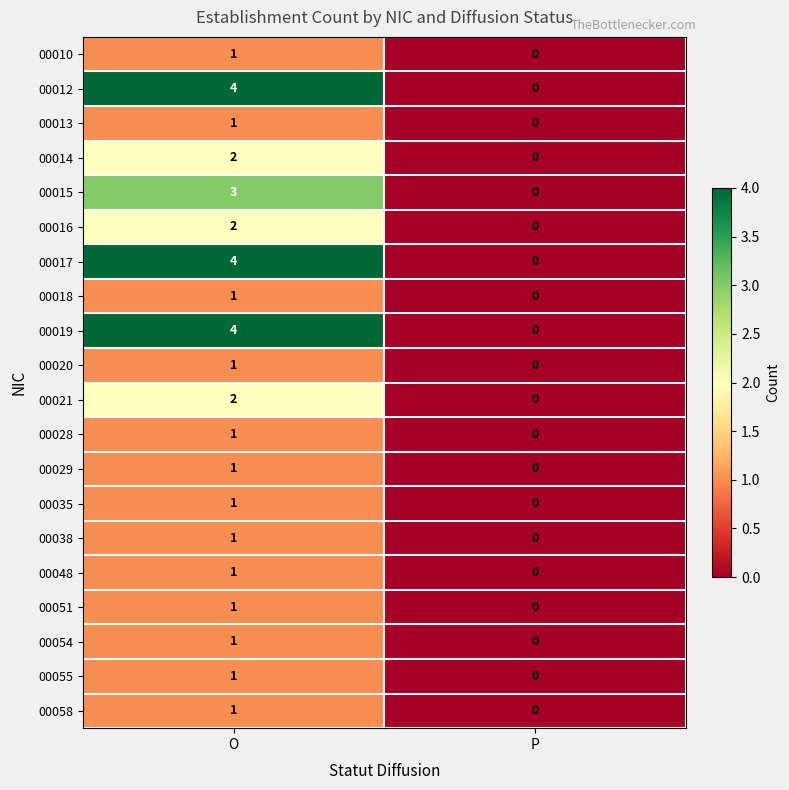

What is the difference between the 00015 values at O and P?

3